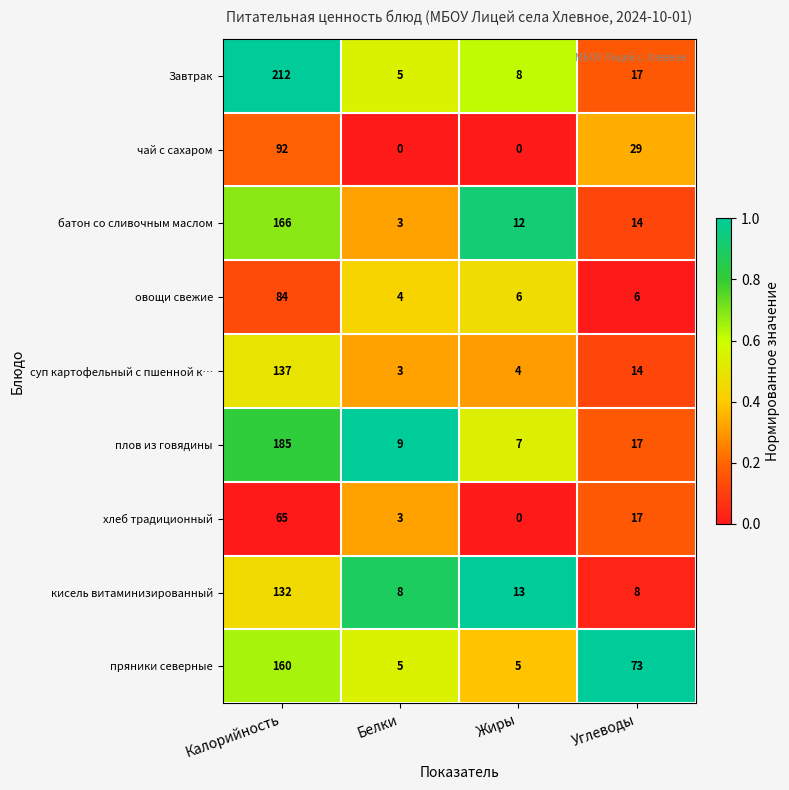

What is the approximate value of пряники северные at Белки, to the nearest 5?

5